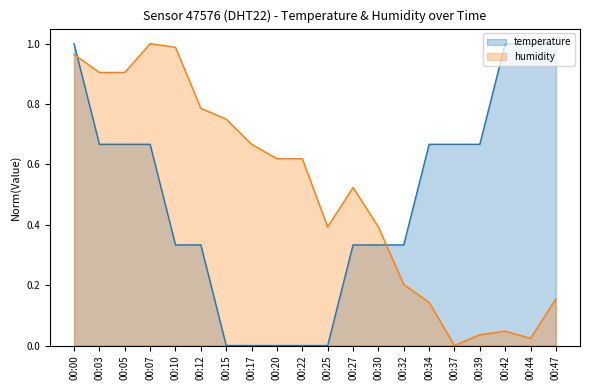

How many lines are shown in the chart?

2